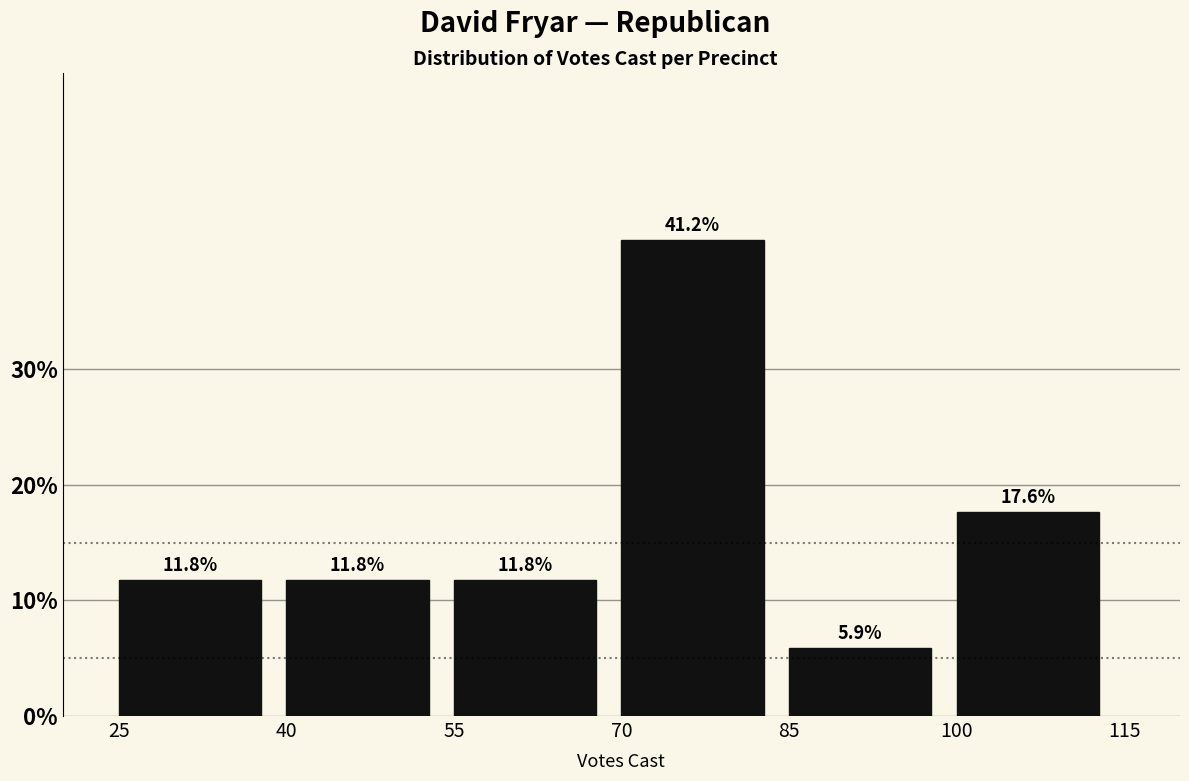

Over which range of the x-axis is the bar tallest?

70 to 85